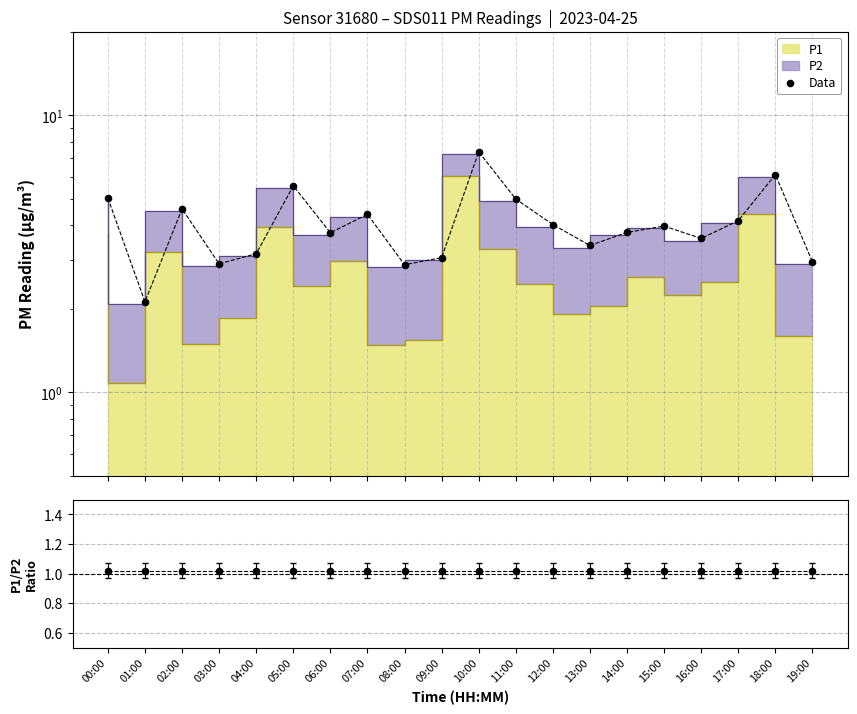

Between 09:00 and 07:00, which is larger?

07:00